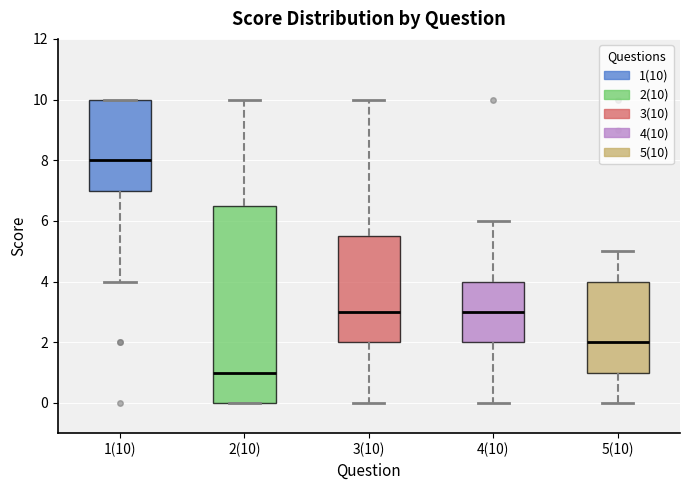

Where is the lower edge of the box for 2(10) on the y-axis? The values are not printed on the chart, so give them approximately, as read against the axis.

0.0